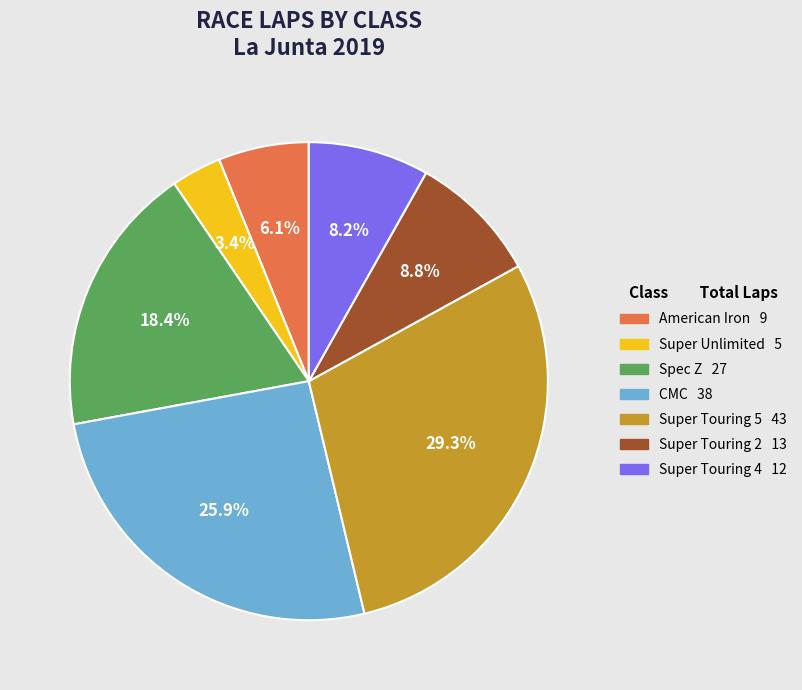

Rank the categories by value from highest to lowest.

Super Touring 5, CMC, Spec Z, Super Touring 2, Super Touring 4, American Iron, Super Unlimited